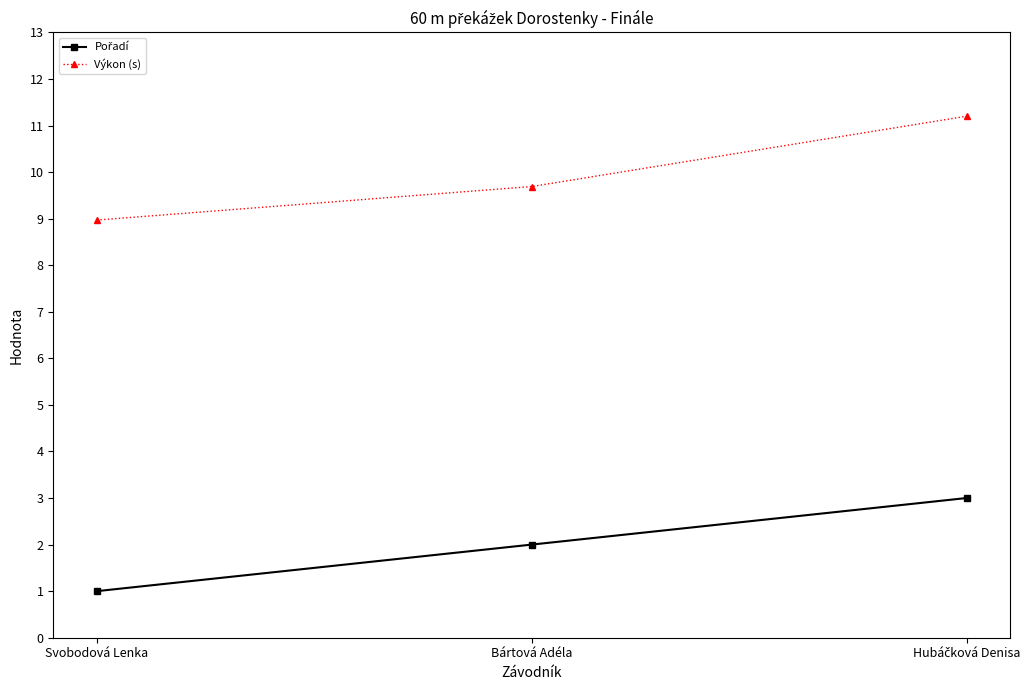

How many data points does each series have?

3